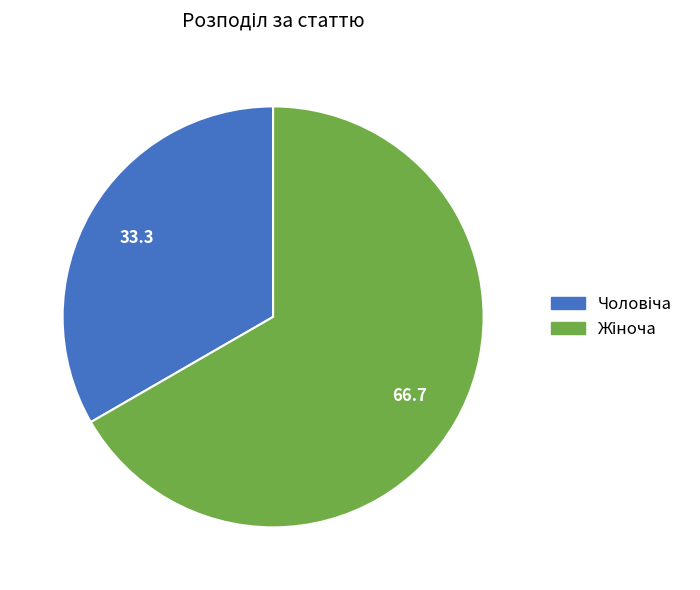

Is there a majority slice in this chart?

Yes